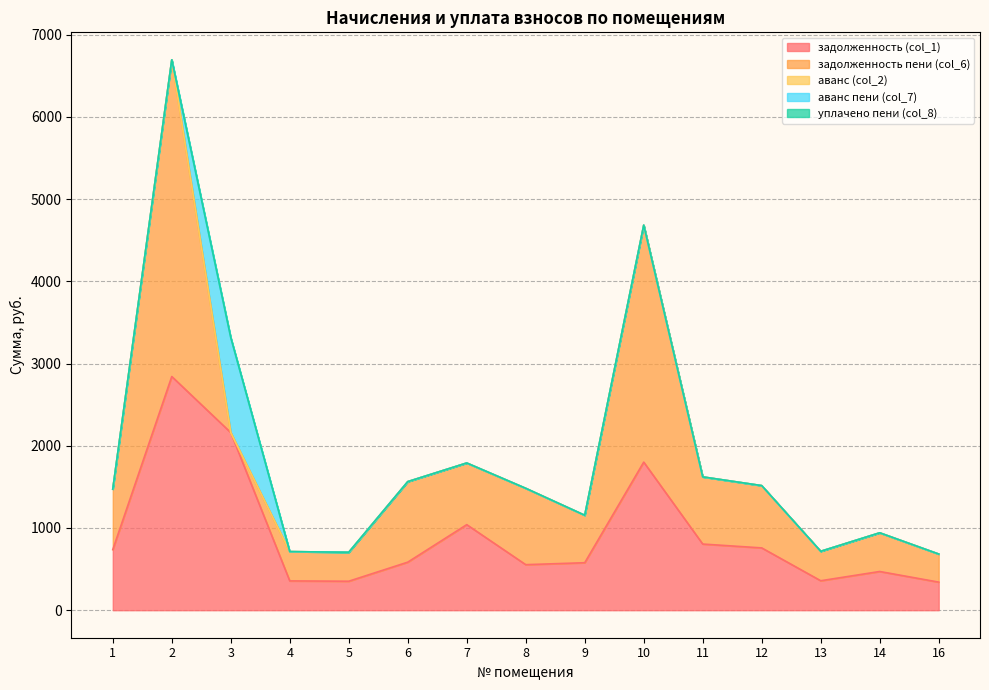

Which series has the largest total across all categories?

задолженность пени (col_6)